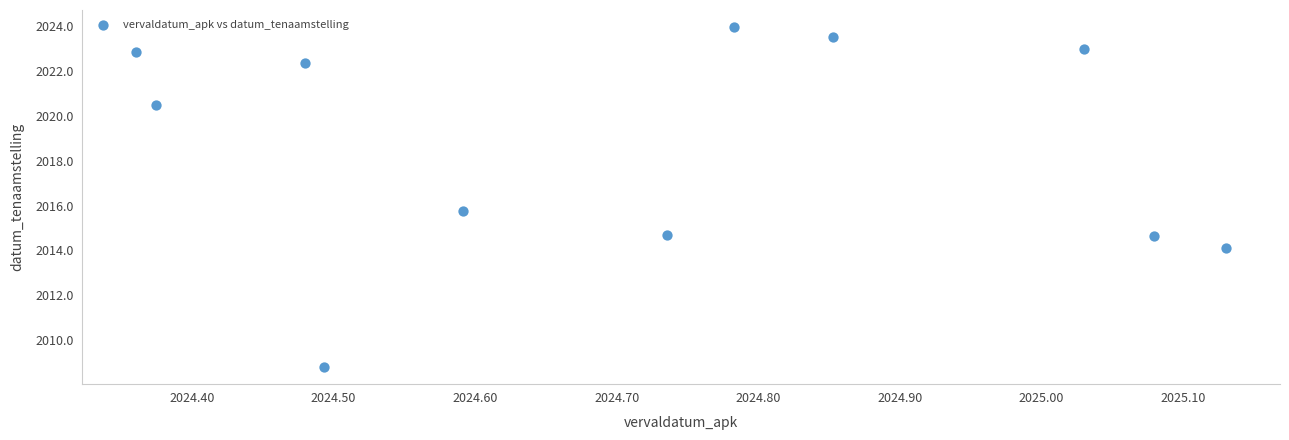

What is the average X value?

2024.7